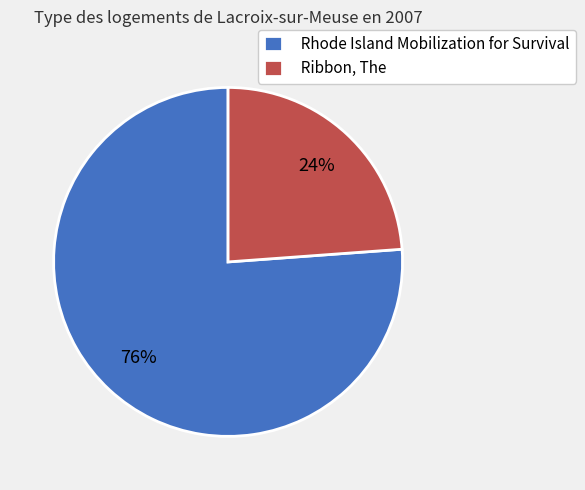

Which slice represents more than half of the pie?

Rhode Island Mobilization for Survival